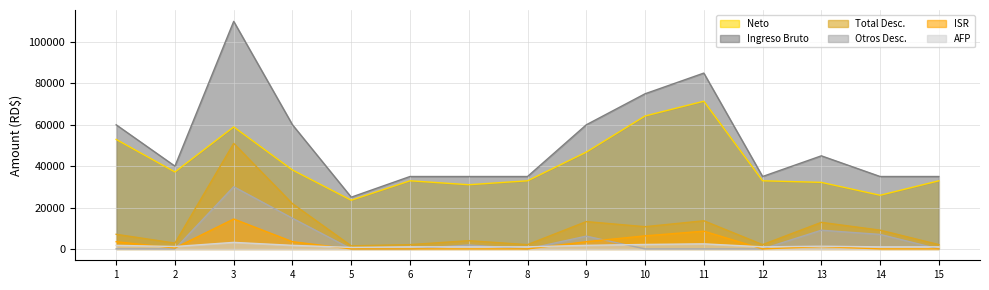

True or false: Total Desc. and Neto intersect in this chart.

False